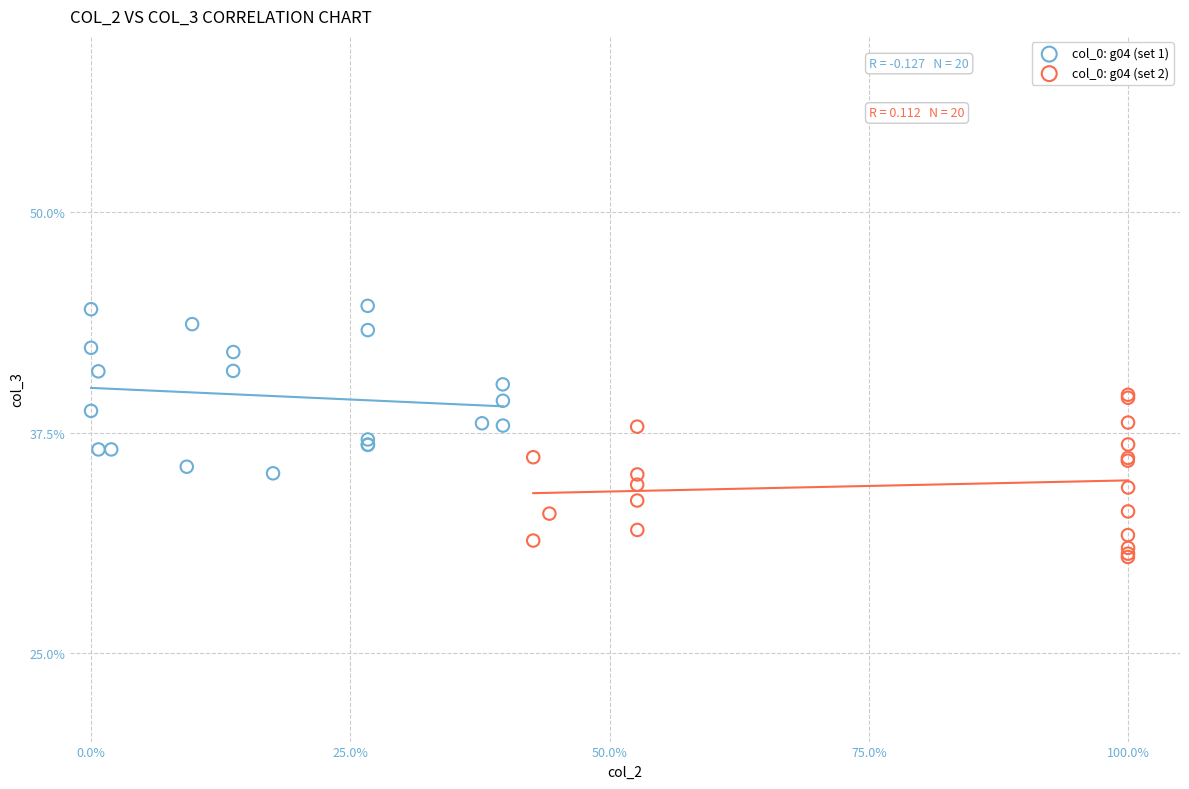

Which series reaches the maximum Y coordinate?

col_0: g04 (set 1)